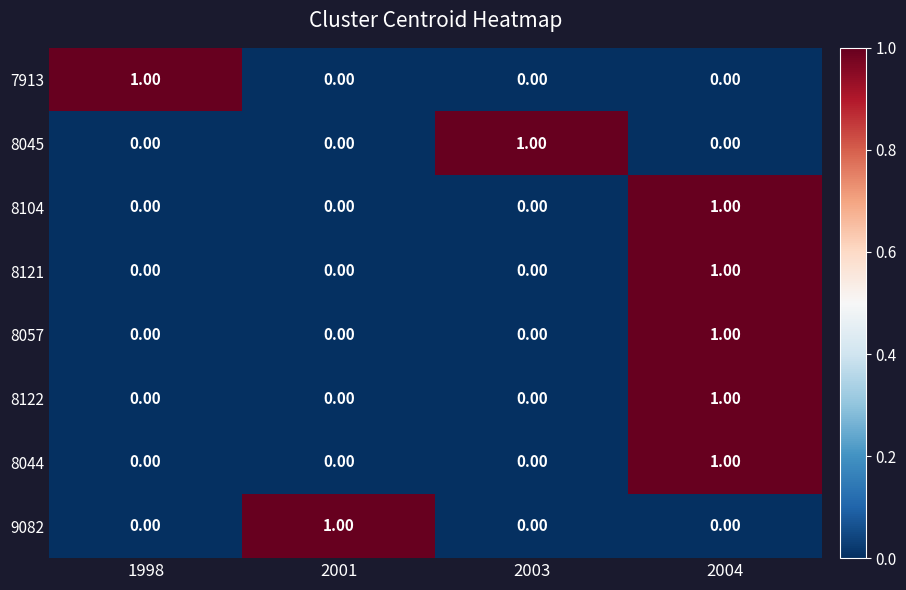

What is the maximum value shown in the chart?

1